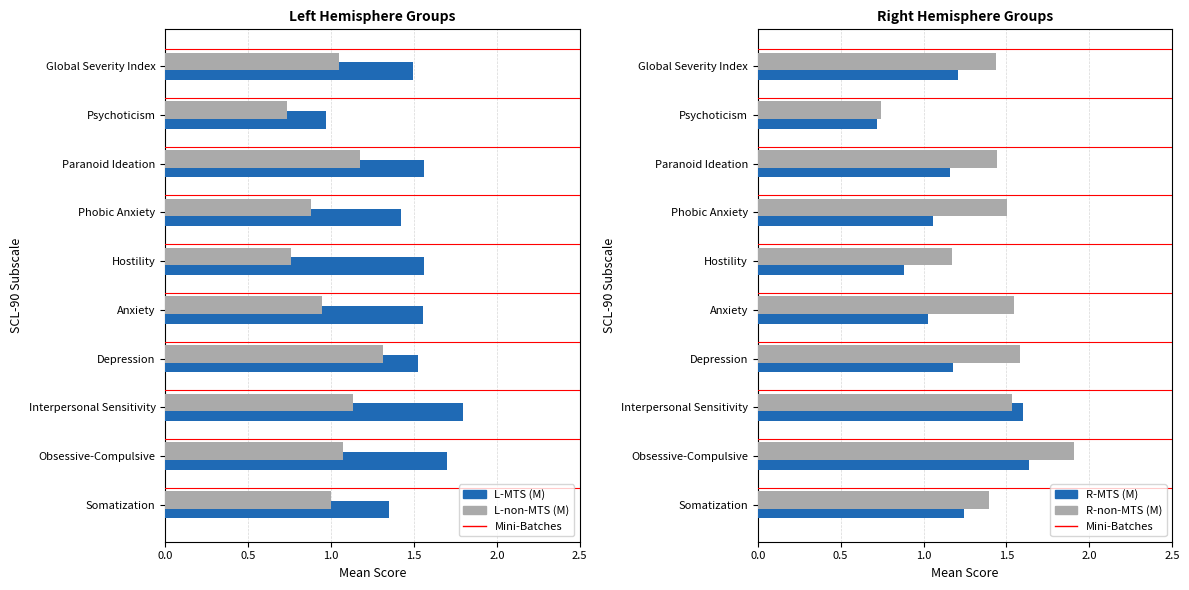

What are all the series names shown in the legend?

L-MTS (M), L-non-MTS (M), R-MTS (M), R-non-MTS (M)